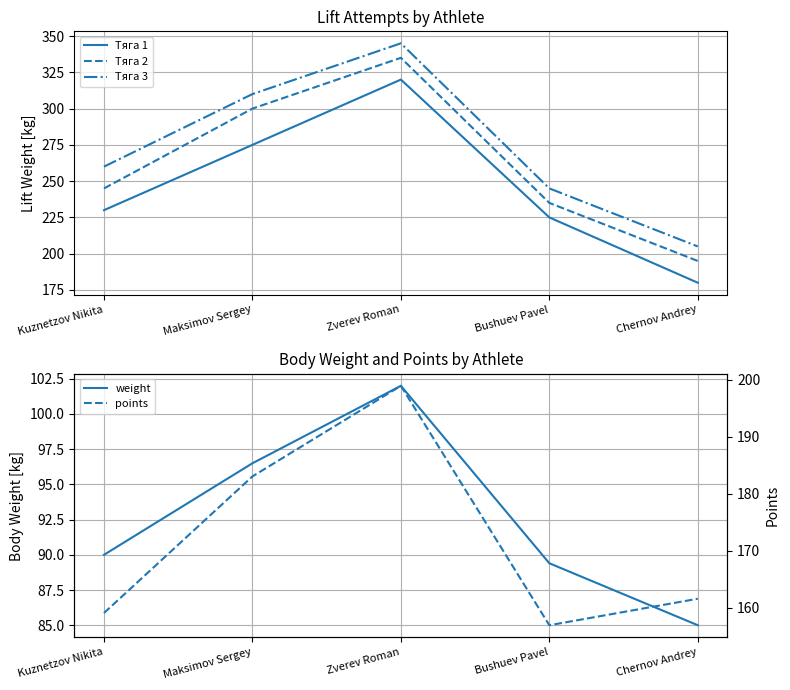

True or false: weight and points intersect in this chart.

False